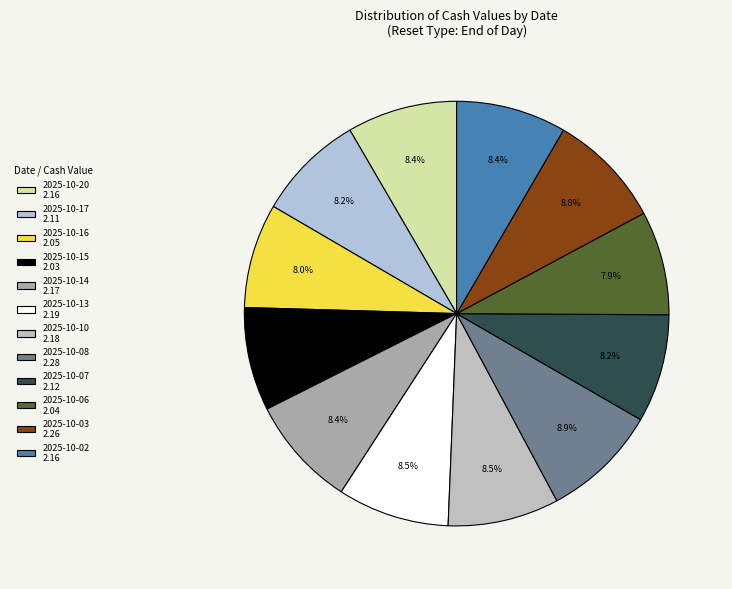

To the nearest percent, what is the average slice percentage?

8%